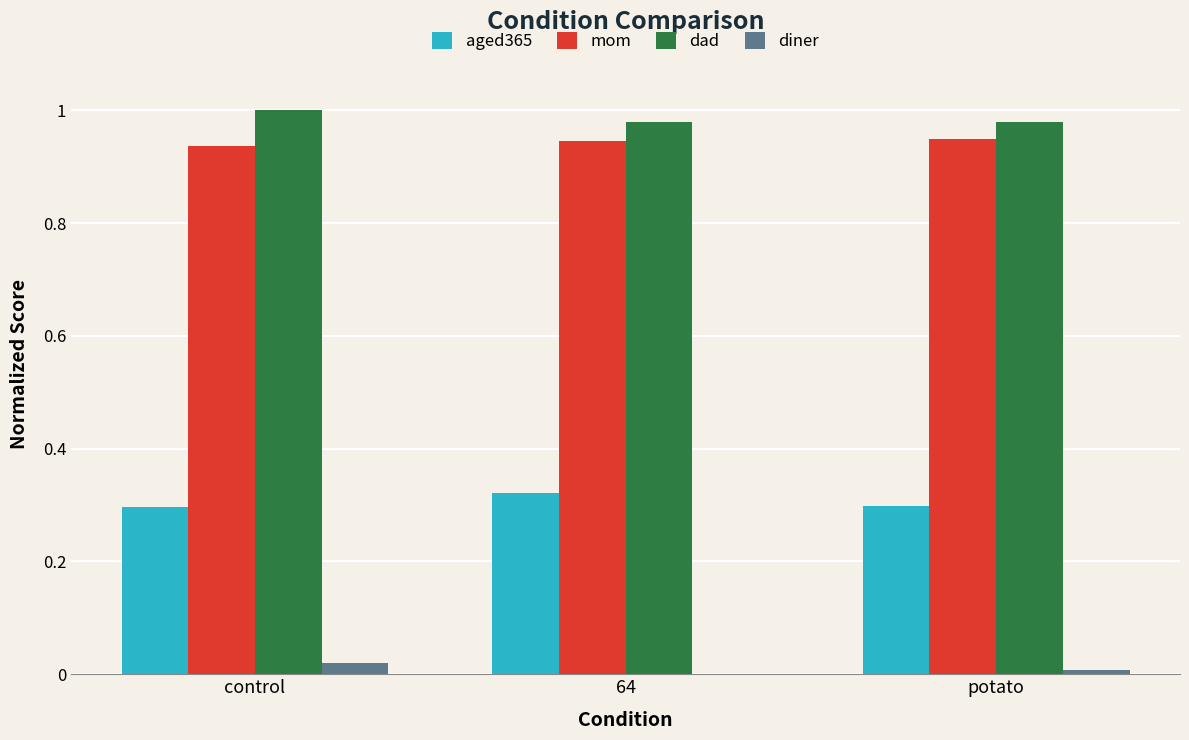

Is the value of diner at control greater than the value of aged365 at potato?

No